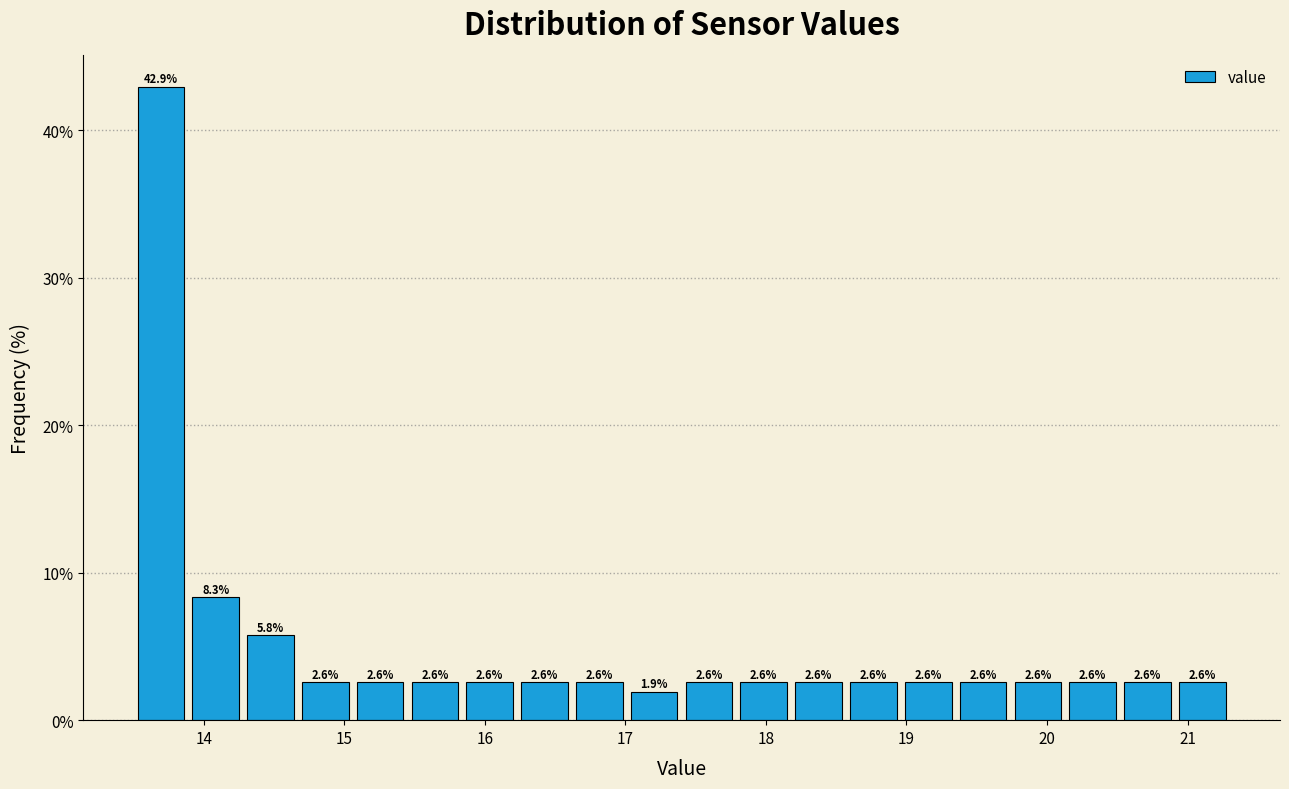

Around what value on the x-axis is the tallest bar? Give the approximate position of its centre, as read against the axis.

13.7